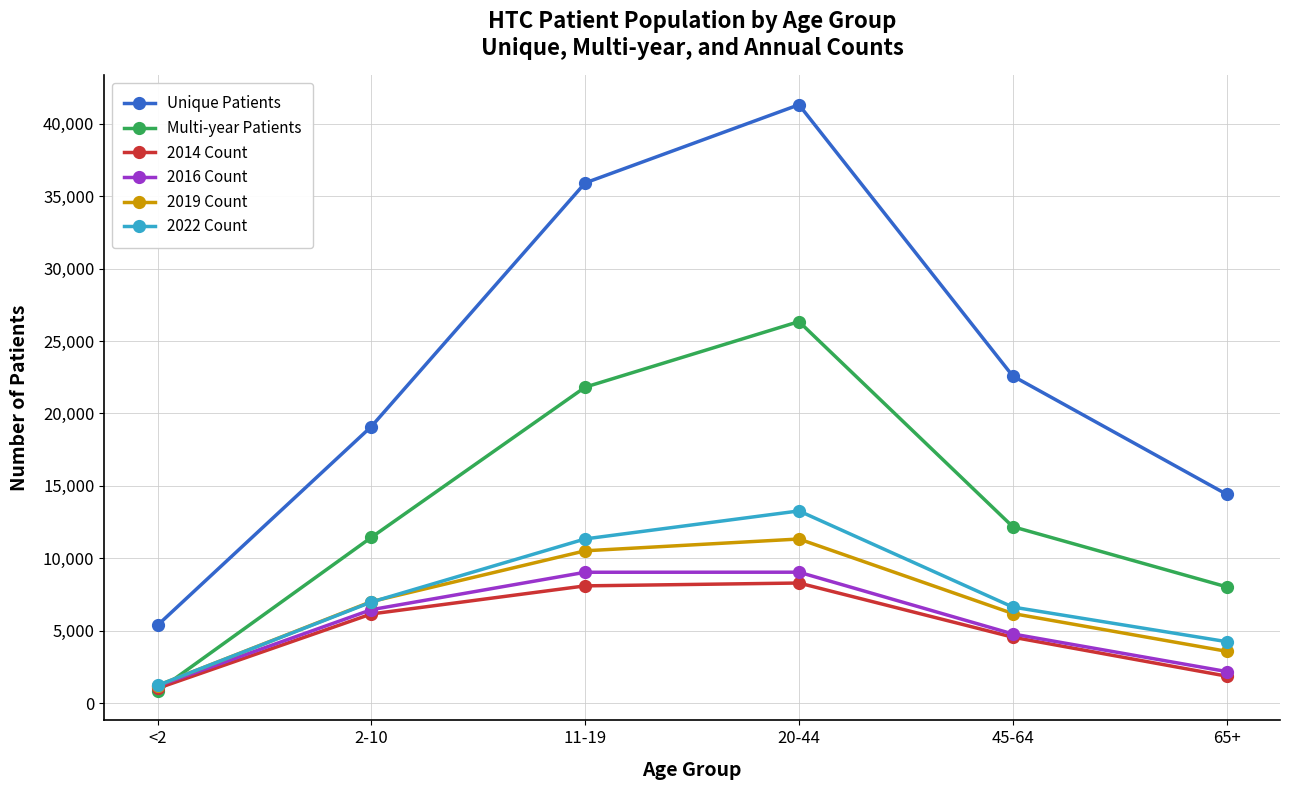

Which series has the largest range (max minus min)?

Unique Patients